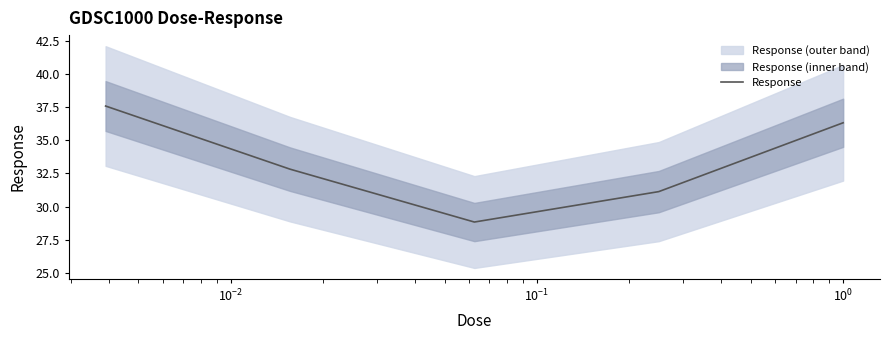

What is the difference between the maximum and minimum values?

8.7